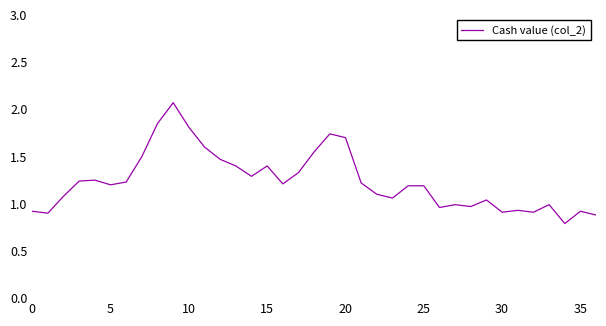

What is the minimum value shown in the chart?

0.8